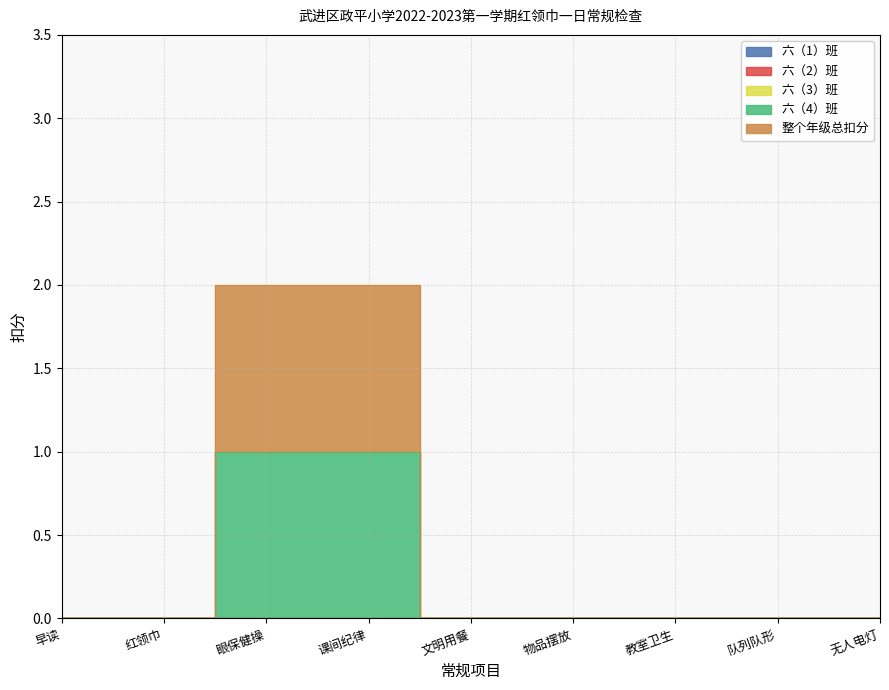

Reading left to right, transcribe all the data shown in this chart.

六（1）班: 0	0	0	0	0	0	0	0	0
六（2）班: 0	0	0	0	0	0	0	0	0
六（3）班: 0	0	0	0	0	0	0	0	0
六（4）班: 0	0	1	1	0	0	0	0	0
整个年级总扣分: 0	0	1	1	0	0	0	0	0